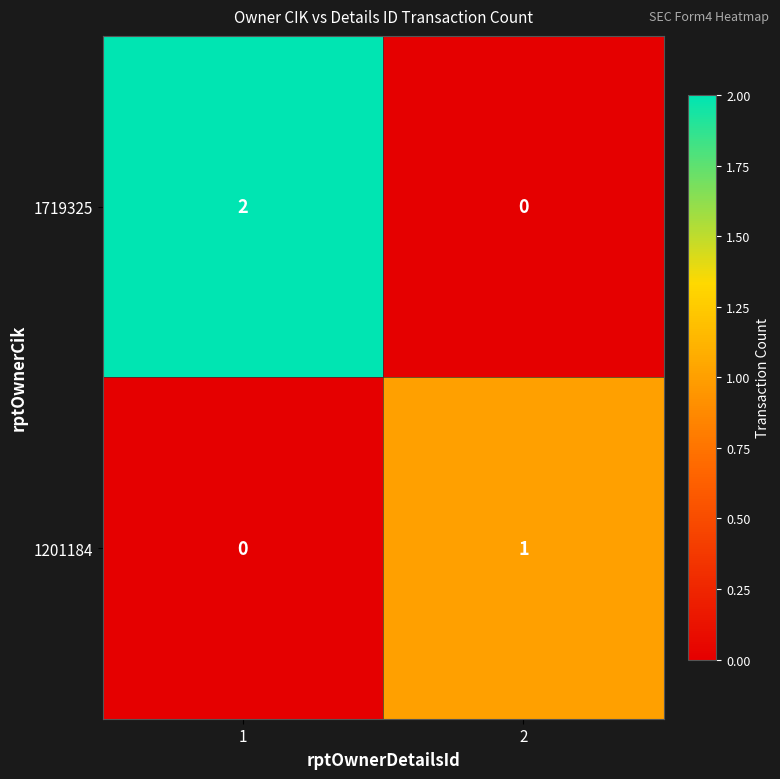

Reading right to left, list all the values displayed in this chart.

1719325: 2=0	1=2
1201184: 2=1	1=0